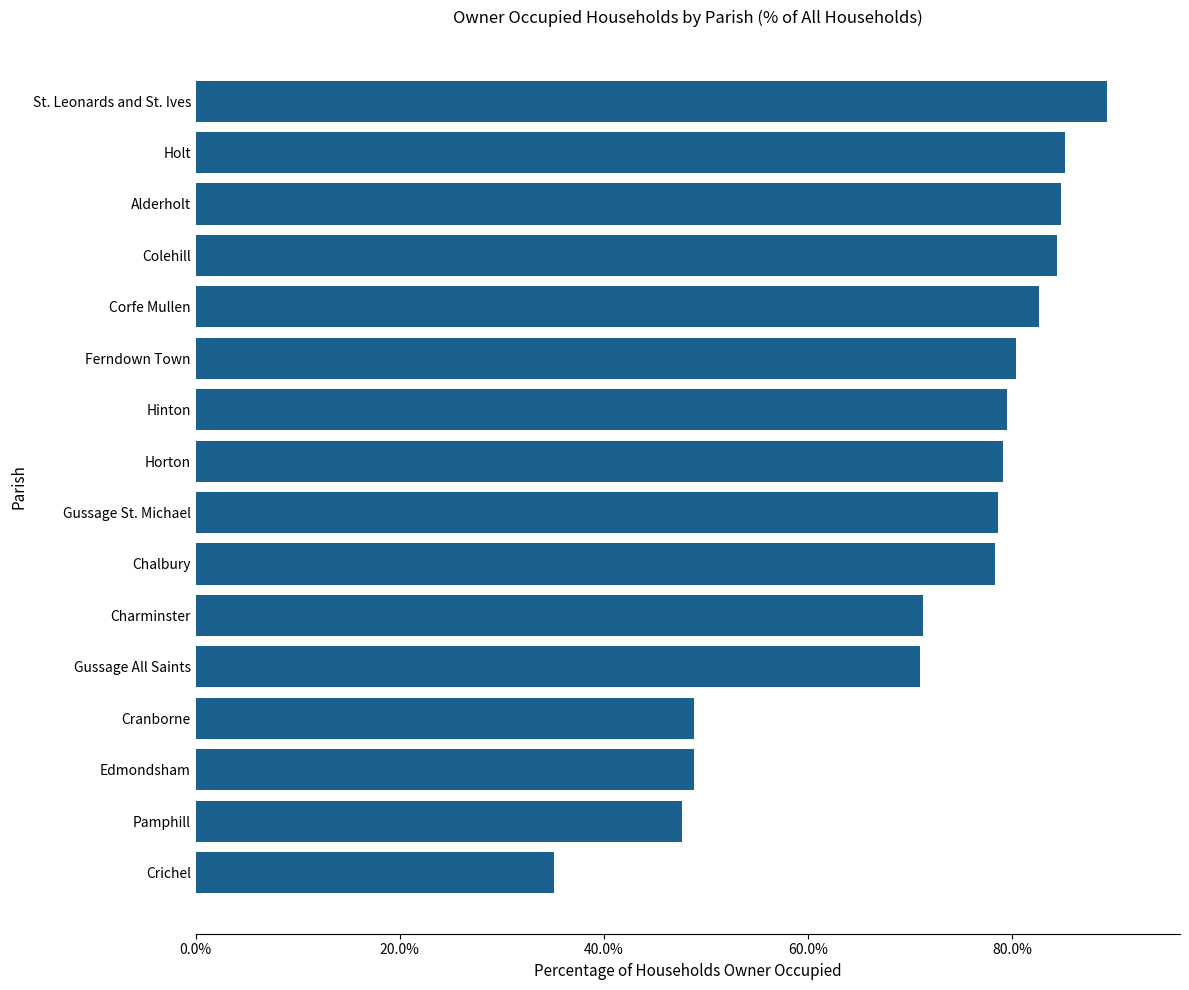

How many bars are there in total?

16